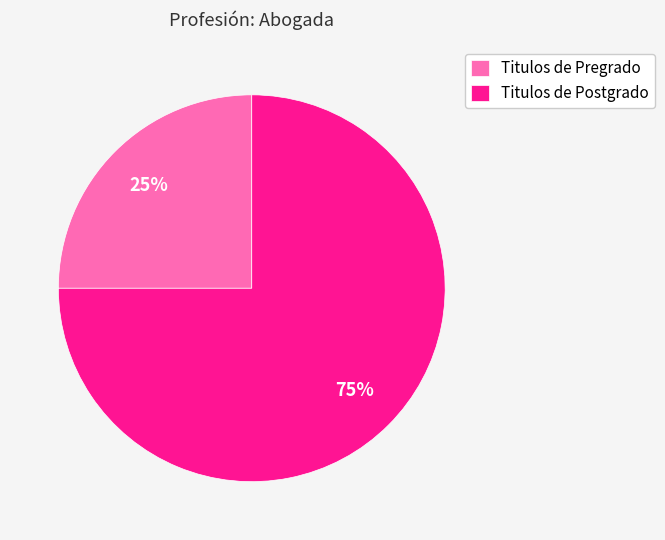

How many slices are in this pie chart?

2